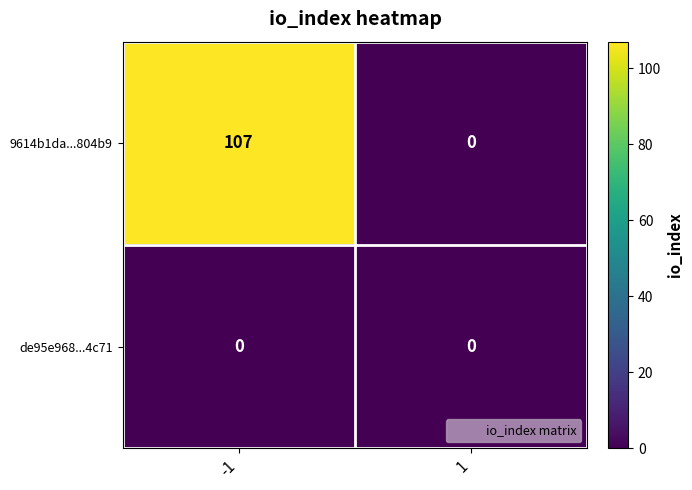

List the series in order of their peak value, lowest first.

de95e968...4c71, 9614b1da...804b9